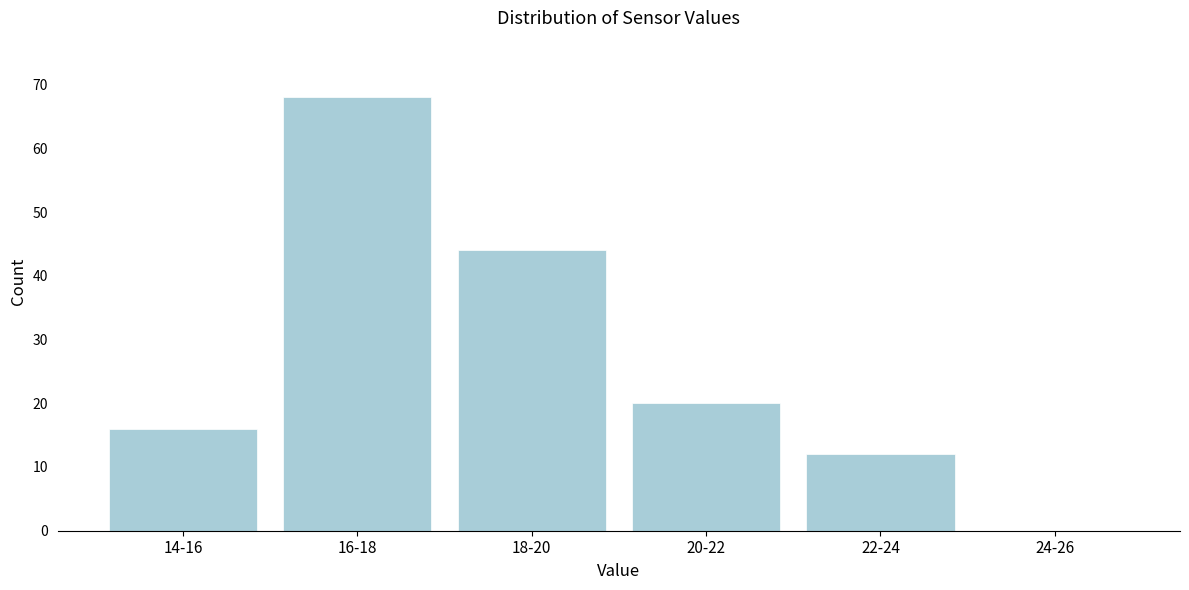

Reading right to left, list all the values displayed in this chart.

24-26=0	22-24=12	20-22=20	18-20=44	16-18=68	14-16=16